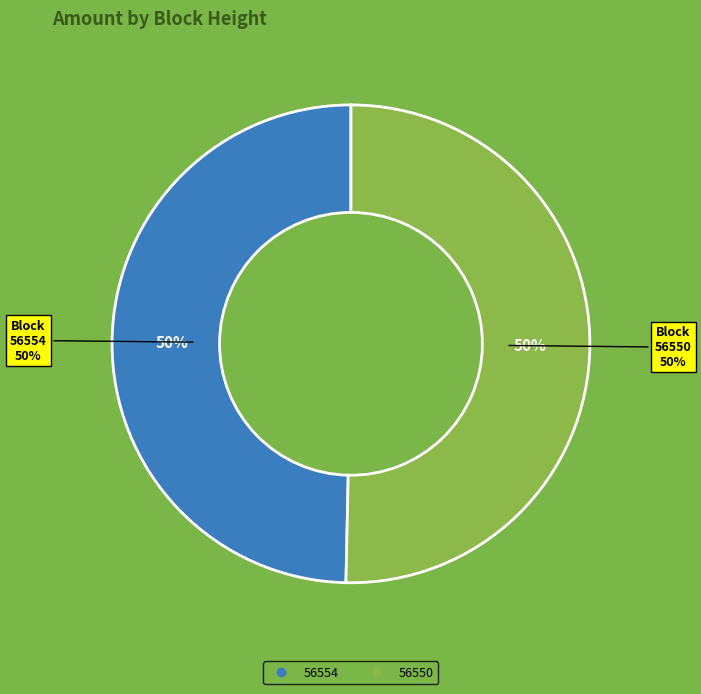

Between 56554 and 56550, which is larger?

56550